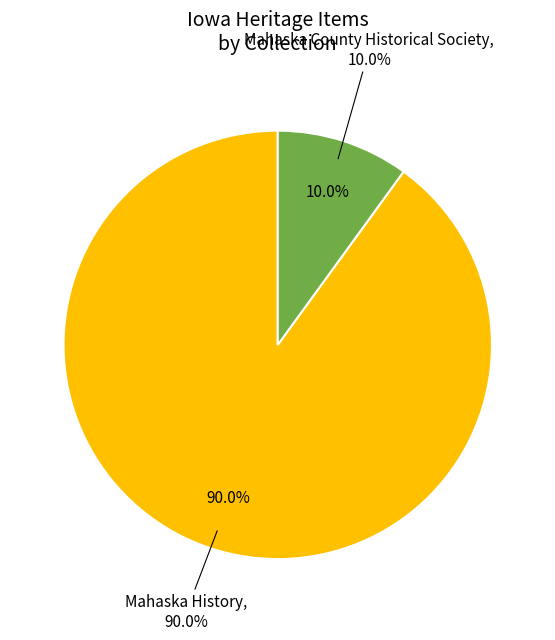

Is Other the majority of the pie?

No